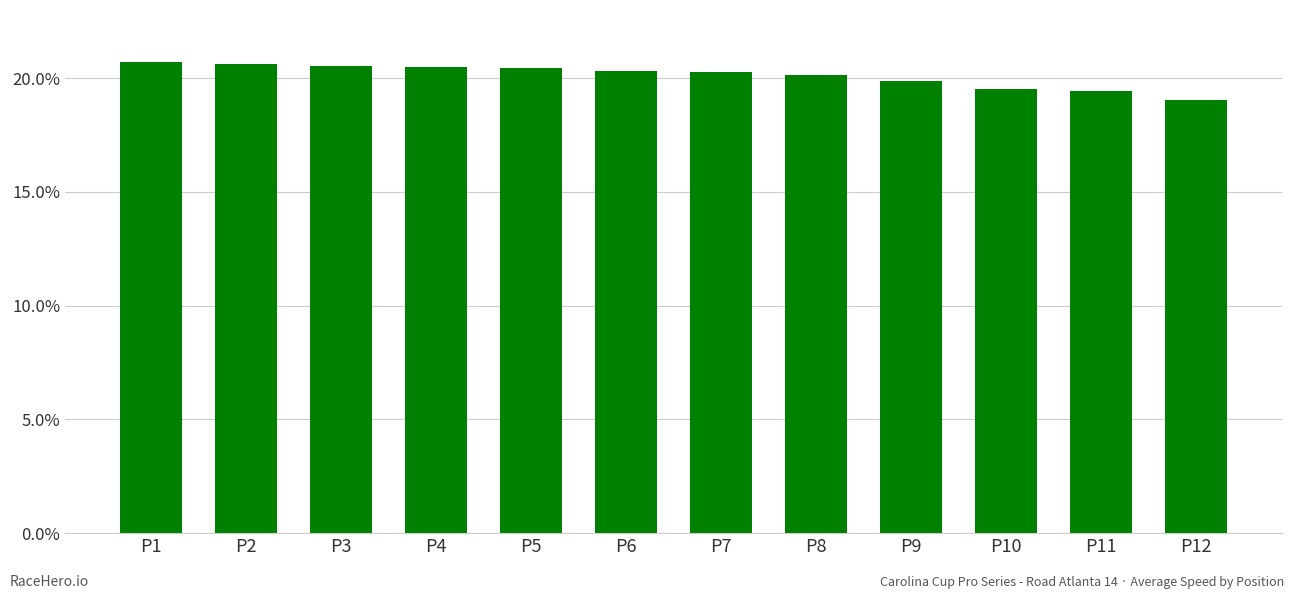

What is the smallest value displayed?

19.1